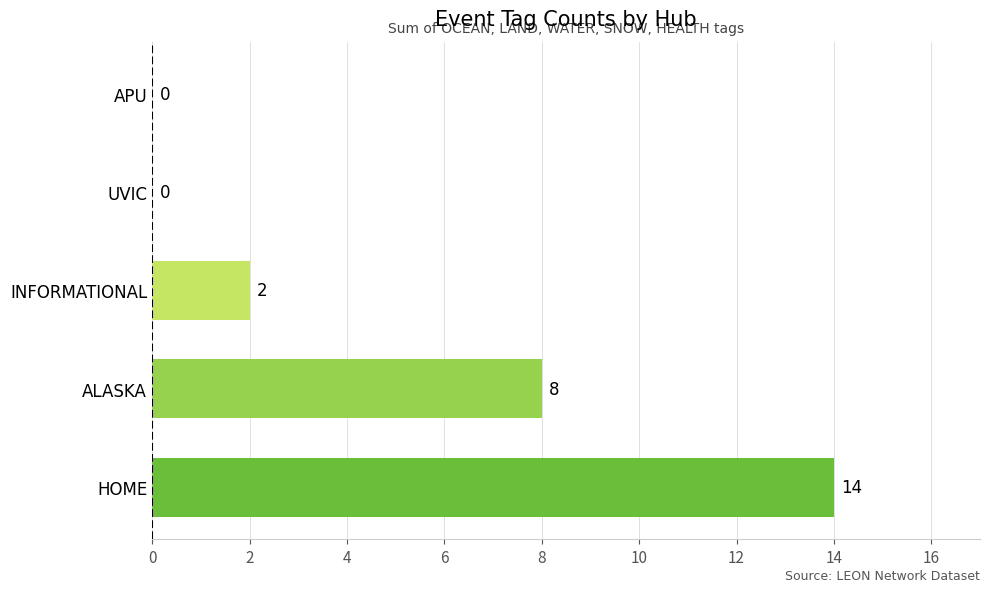

Reading bottom to top, list all the values displayed in this chart.

HOME=14	ALASKA=8	INFORMATIONAL=2	UVIC=0	APU=0